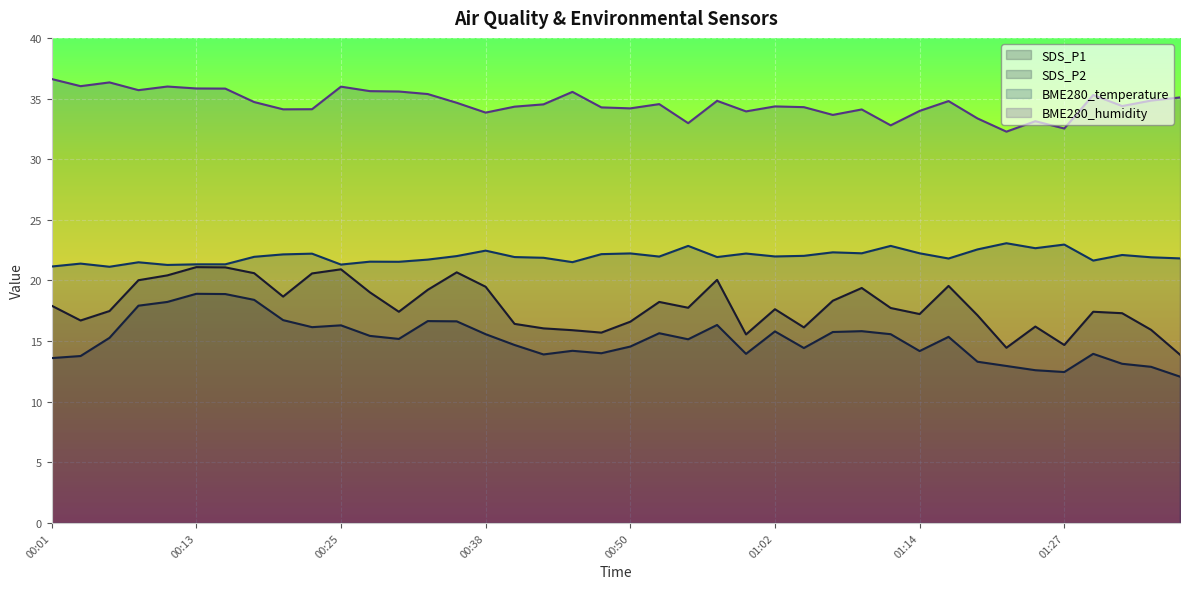

What is the difference between the second highest and second lowest values in the SDS_P1 series?

6.6